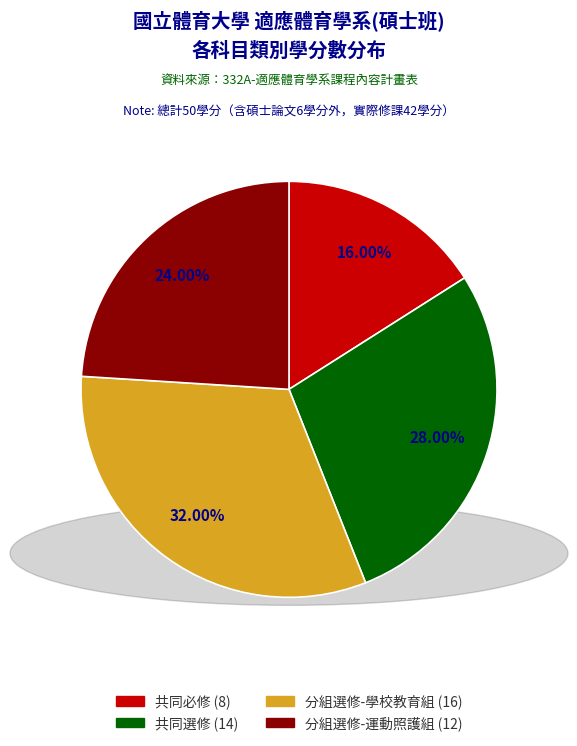

Combined, do 分組選修-運動照護組 (12) and 共同選修 (14) account for over 50%?

Yes